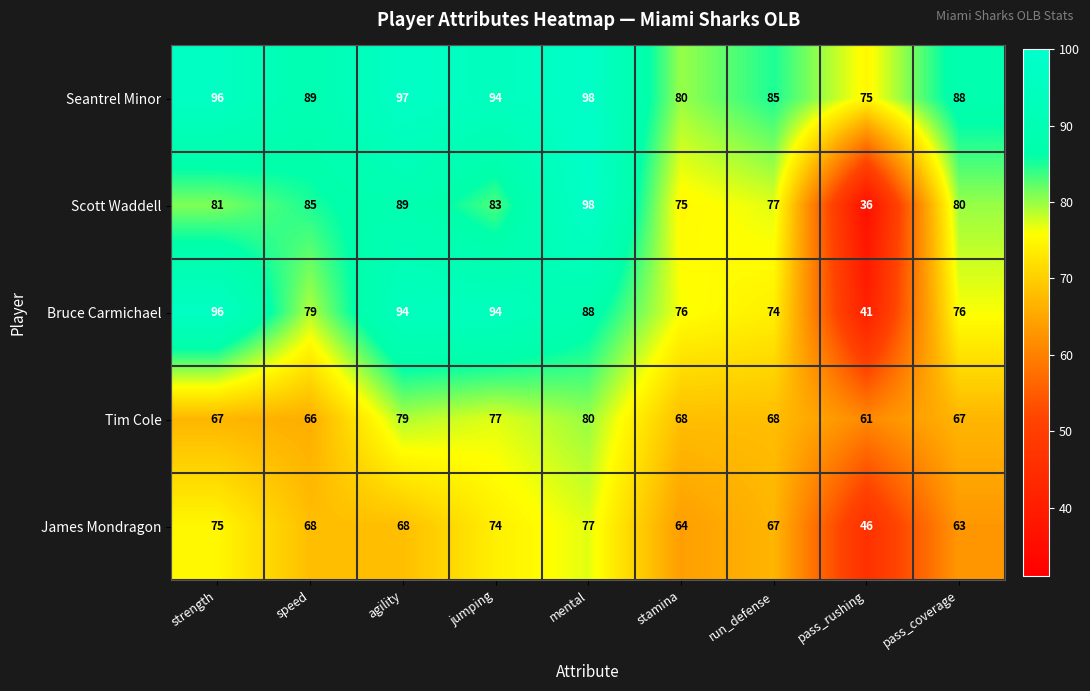

List the labels in order of Scott Waddell value, largest first.

mental, agility, speed, jumping, strength, pass_coverage, run_defense, stamina, pass_rushing